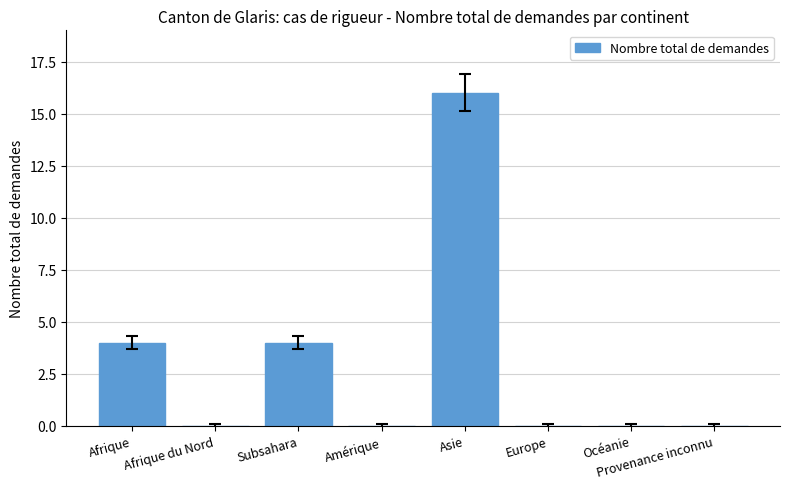

Reading left to right, what are all the values shown in this chart?

Afrique=4	Afrique du Nord=0	Subsahara=4	Amérique=0	Asie=16	Europe=0	Océanie=0	Provenance inconnu=0